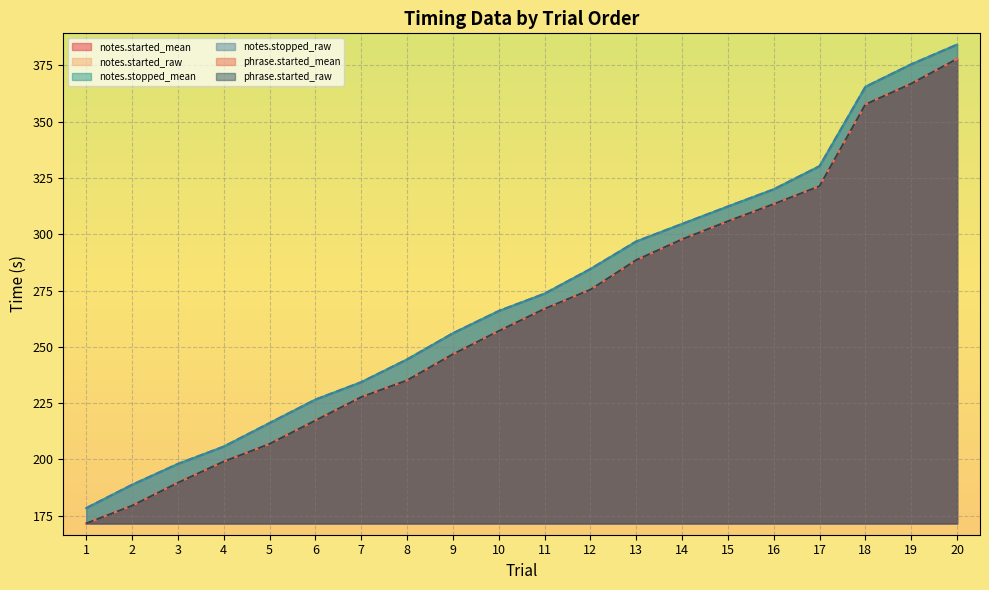

At which label does notes.stopped_raw reach its minimum?

1